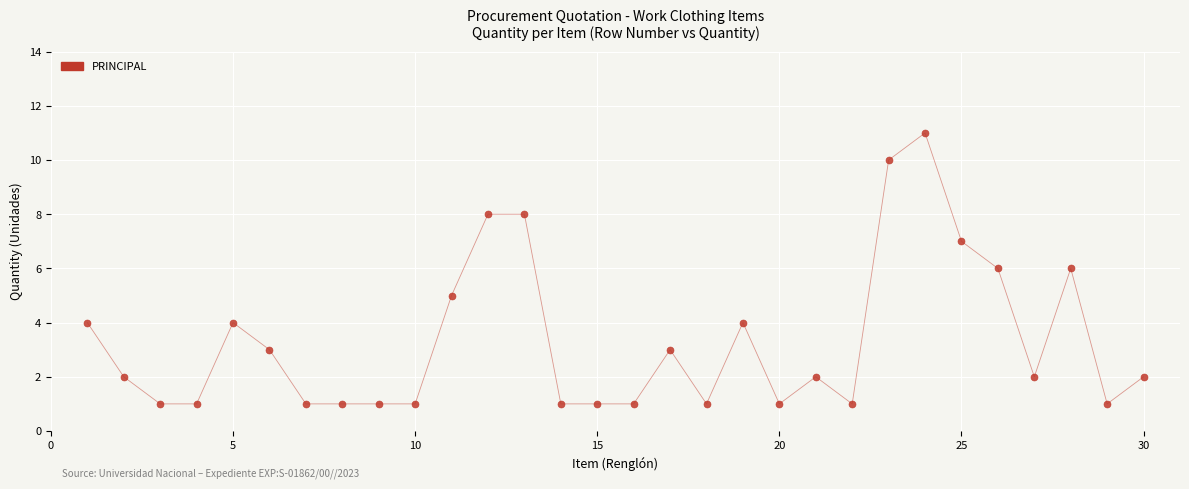

What is the range of X values (max minus min)?

29